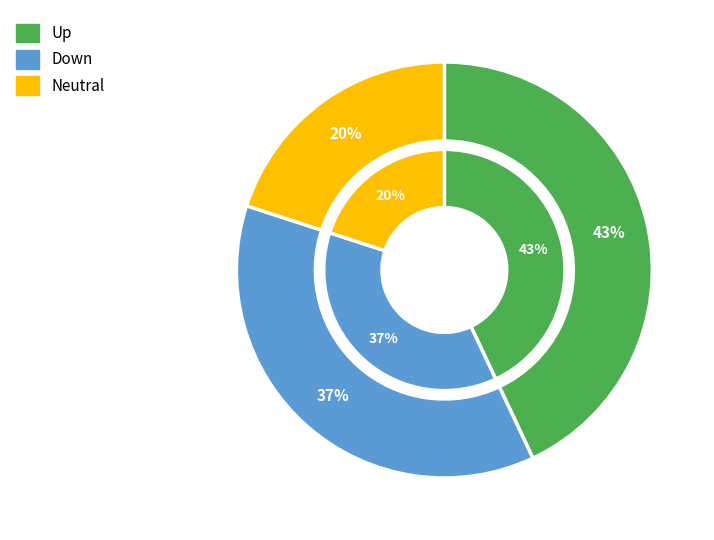

To the nearest percent, what percentage of the pie is down?

37%